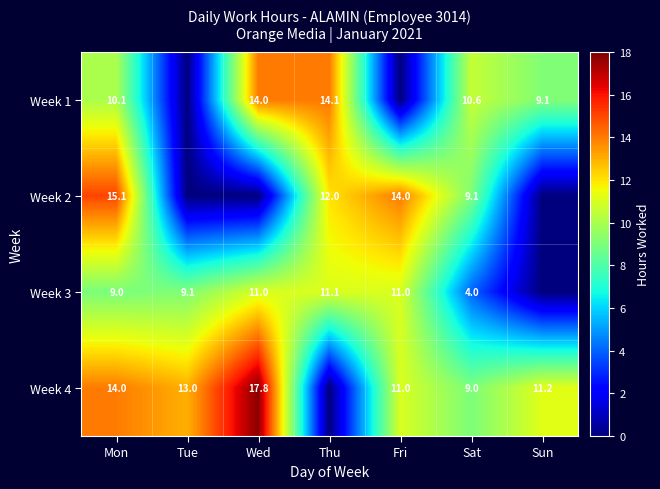

What is the difference between the highest and lowest values at Mon?

6.1